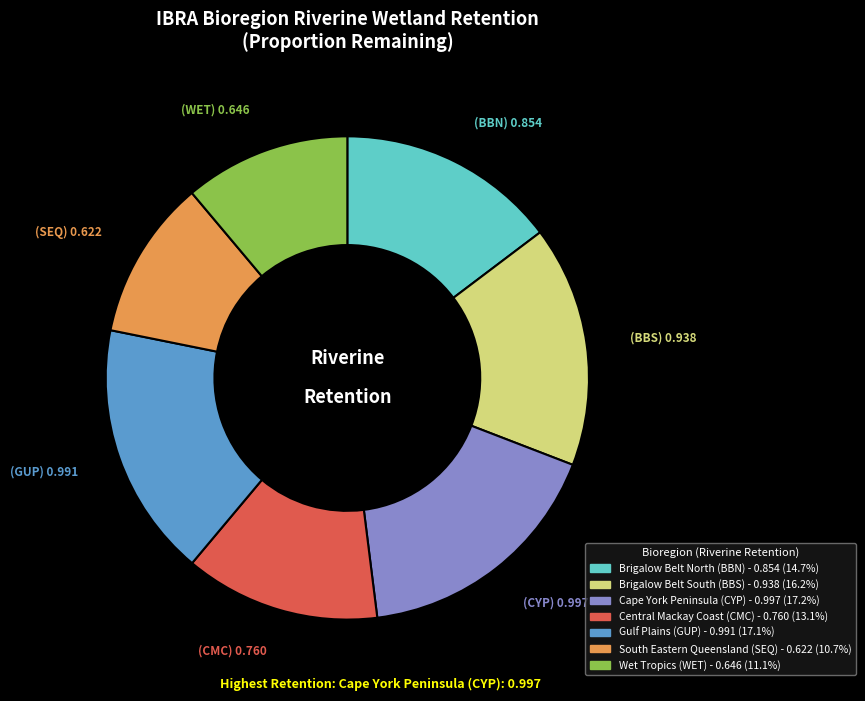

Which has a higher value, Brigalow Belt South (BBS) or Brigalow Belt North (BBN)?

Brigalow Belt South (BBS)